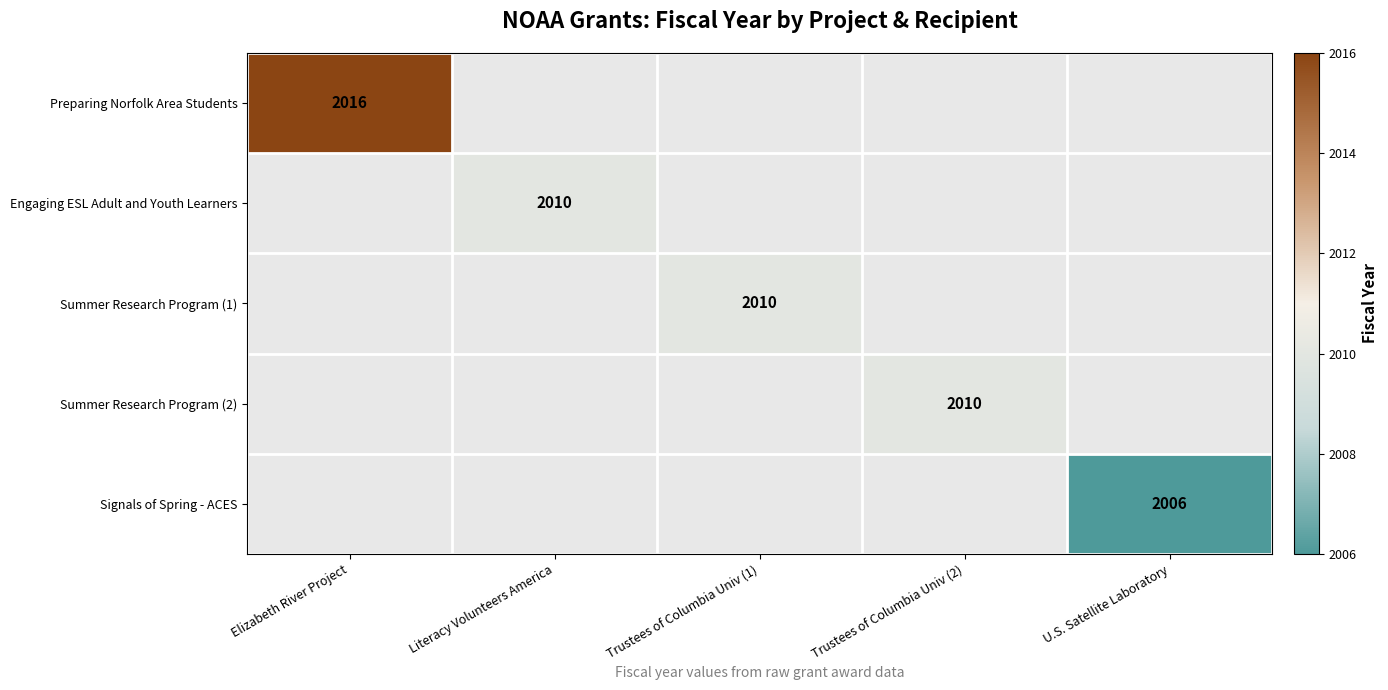

The value of Engaging ESL Adult and Youth Learners at Literacy Volunteers America is 2010. True or false?

True